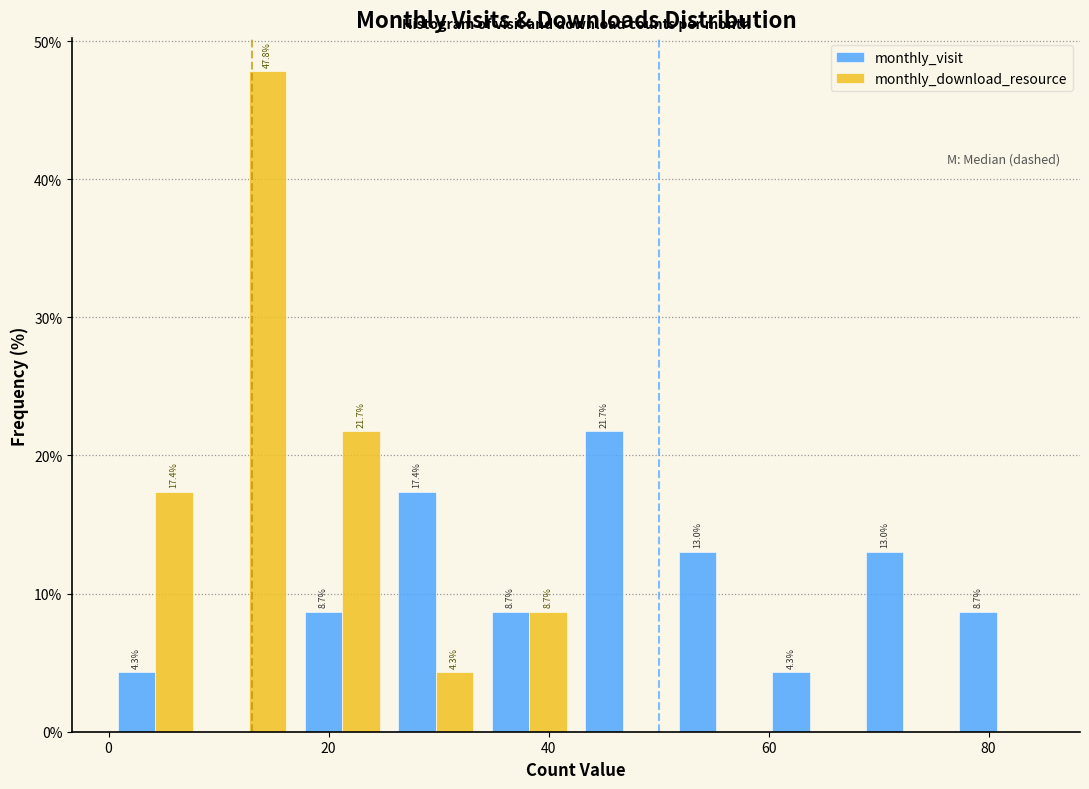

In the monthly_download_resource series, which range on the x-axis has the tallest bar?

8.5 to 17.0